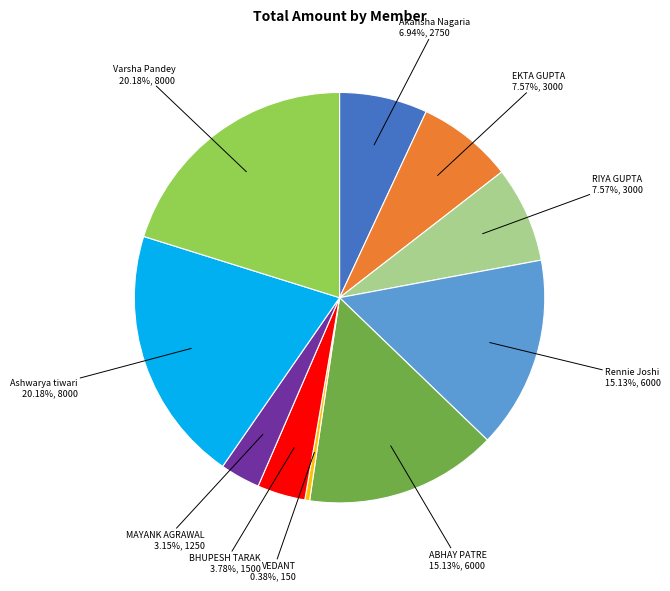

Does any single category account for the majority?

No